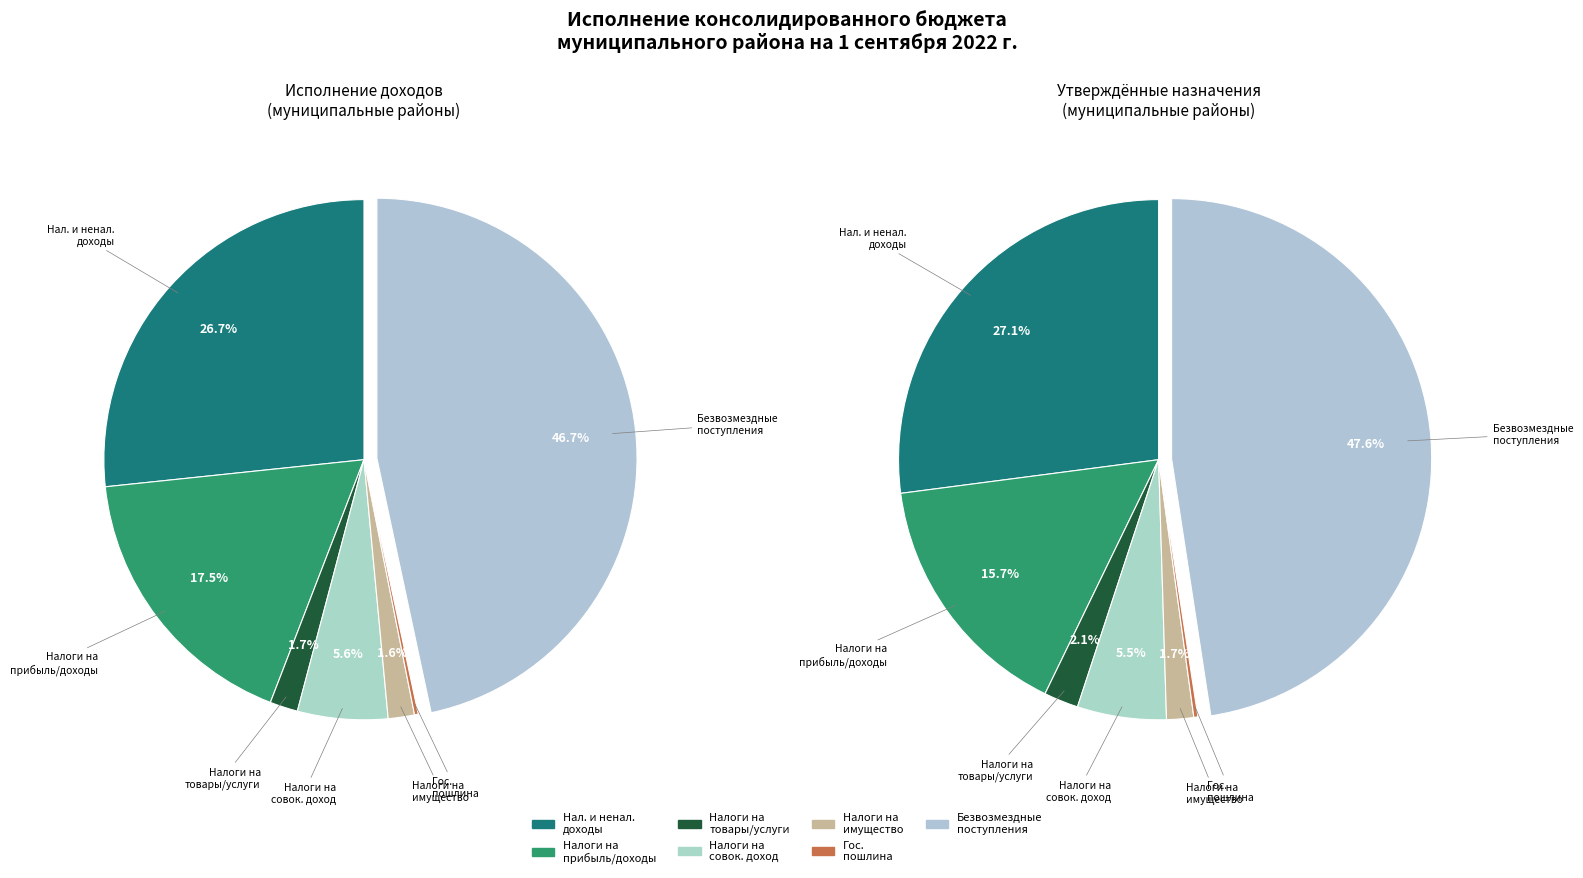

To the nearest percent, what is the difference between the largest and smallest slice percentages?

46%